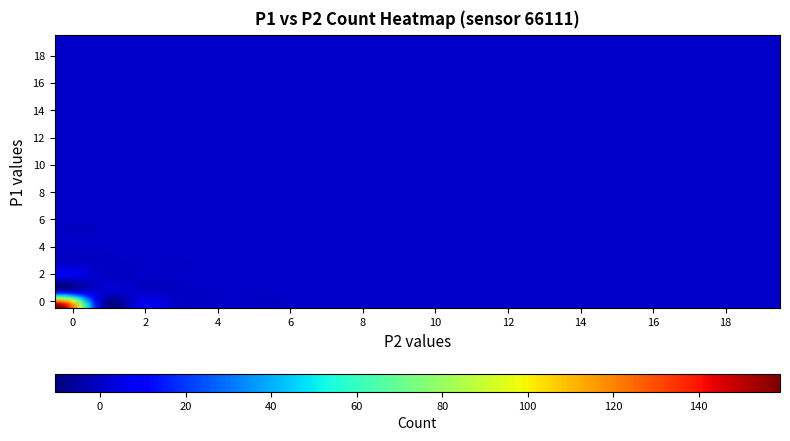

Reading left to right, transcribe all the data shown in this chart.

0: 159	12	3	1	0	0	0	0	0	0	0	0	0	0	0	0	0	0	0	0
1: 12	2	1	0	0	0	0	0	0	0	0	0	0	0	0	0	0	0	0	0
2: 3	1	0	0	0	0	0	0	0	0	0	0	0	0	0	0	0	0	0	0
3: 1	0	0	0	0	0	0	0	0	0	0	0	0	0	0	0	0	0	0	0
4: 0	0	0	0	0	0	0	0	0	0	0	0	0	0	0	0	0	0	0	0
5: 0	0	0	0	0	0	0	0	0	0	0	0	0	0	0	0	0	0	0	0
6: 0	0	0	0	0	0	0	0	0	0	0	0	0	0	0	0	0	0	0	0
7: 0	0	0	0	0	0	0	0	0	0	0	0	0	0	0	0	0	0	0	0
8: 0	0	0	0	0	0	0	0	0	0	0	0	0	0	0	0	0	0	0	0
9: 0	0	0	0	0	0	0	0	0	0	0	0	0	0	0	0	0	0	0	0
10: 0	0	0	0	0	0	0	0	0	0	0	0	0	0	0	0	0	0	0	0
11: 0	0	0	0	0	0	0	0	0	0	0	0	0	0	0	0	0	0	0	0
12: 0	0	0	0	0	0	0	0	0	0	0	0	0	0	0	0	0	0	0	0
13: 0	0	0	0	0	0	0	0	0	0	0	0	0	0	0	0	0	0	0	0
14: 0	0	0	0	0	0	0	0	0	0	0	0	0	0	0	0	0	0	0	0
15: 0	0	0	0	0	0	0	0	0	0	0	0	0	0	0	0	0	0	0	0
16: 0	0	0	0	0	0	0	0	0	0	0	0	0	0	0	0	0	0	0	0
17: 0	0	0	0	0	0	0	0	0	0	0	0	0	0	0	0	0	0	0	0
18: 0	0	0	0	0	0	0	0	0	0	0	0	0	0	0	0	0	0	0	0
19: 0	0	0	0	0	0	0	0	0	0	0	0	0	0	0	0	0	0	0	0